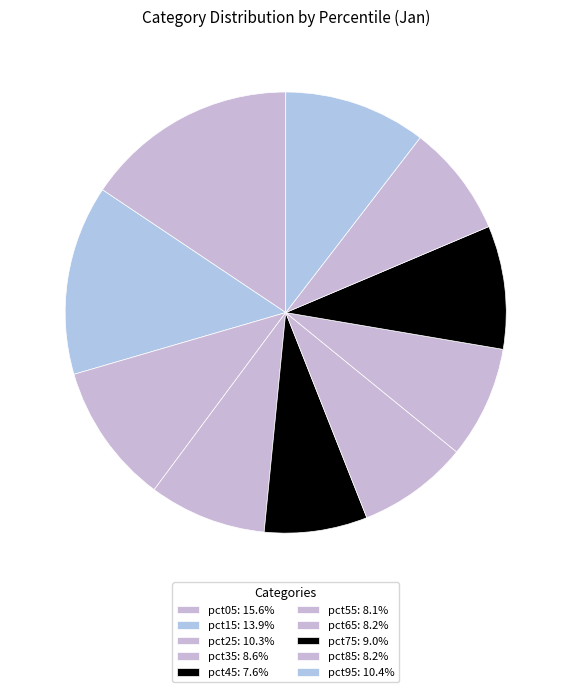

What percentage is the pct55 slice, to the nearest percent?

8%